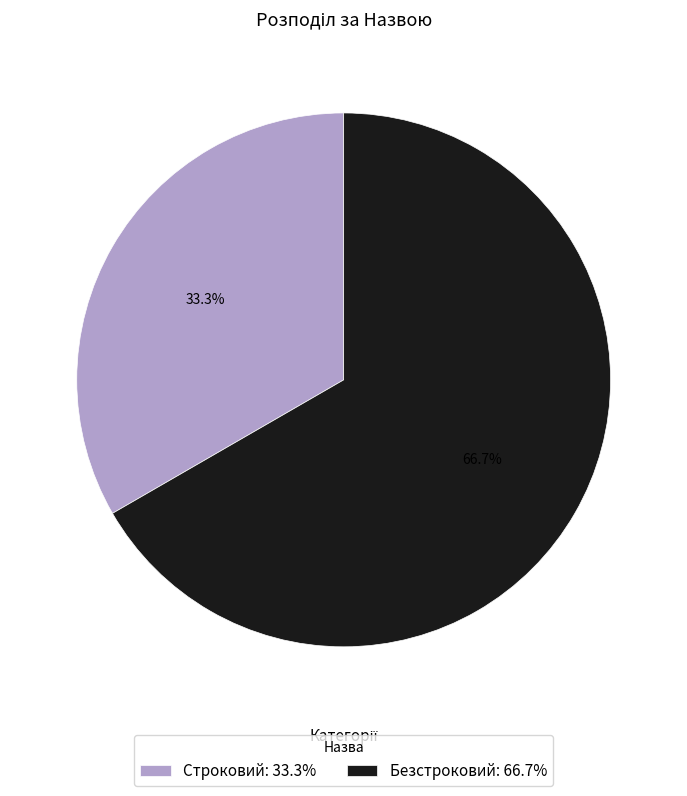

Approximately how many times larger is the value at Строковий: 33.3% compared to Безстроковий: 66.7%?

0.5